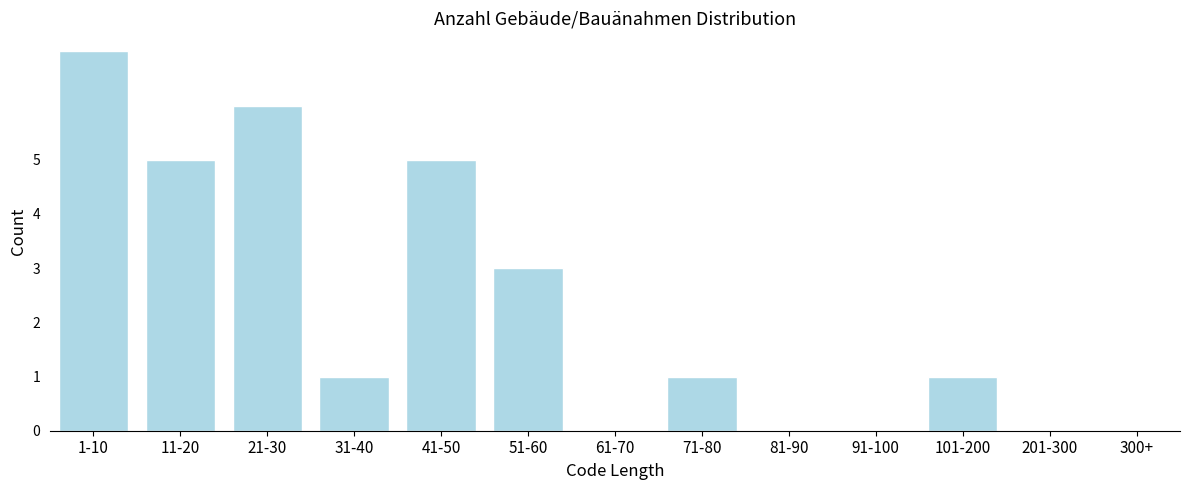

Reading left to right, list all the values displayed in this chart.

1-10=7	11-20=5	21-30=6	31-40=1	41-50=5	51-60=3	61-70=0	71-80=1	81-90=0	91-100=0	101-200=1	201-300=0	300+=0